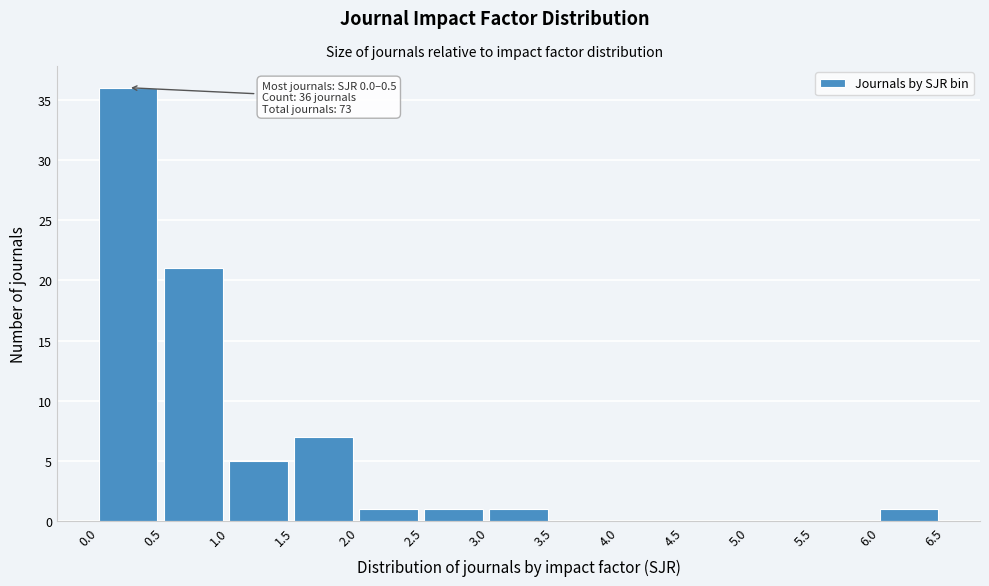

Over which range of the x-axis is the bar tallest?

0.0 to 0.5